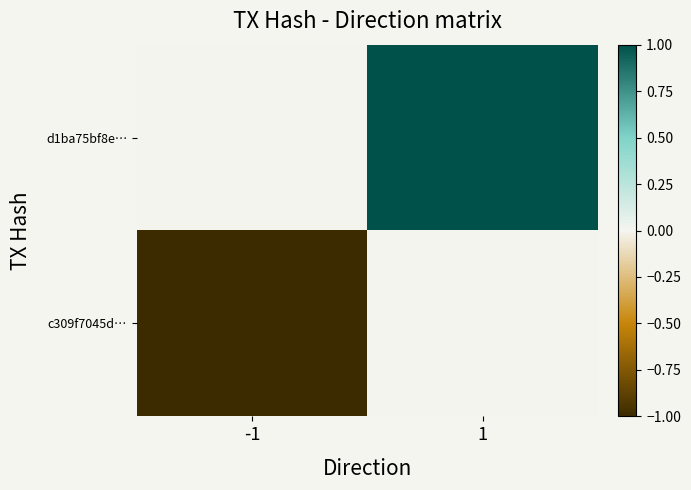

Reading left to right, list all the values displayed in this chart.

d1ba75bf8e…: -1=0	1=6
c309f7045d…: -1=-1	1=0